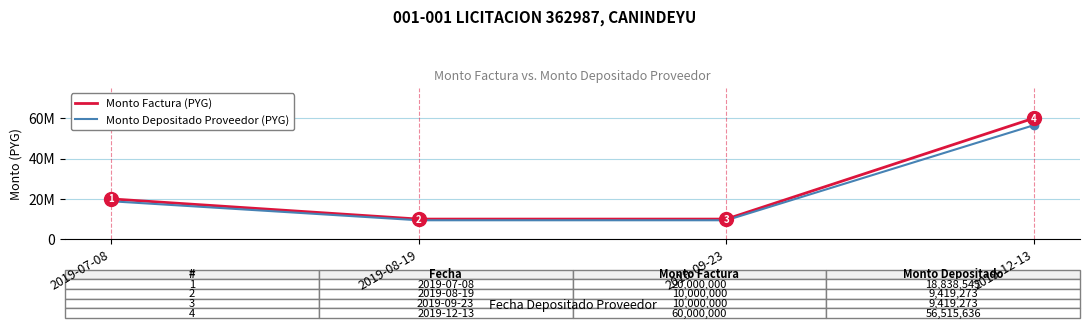

What is the difference between the highest and lowest values at 2019-08-19?

580727